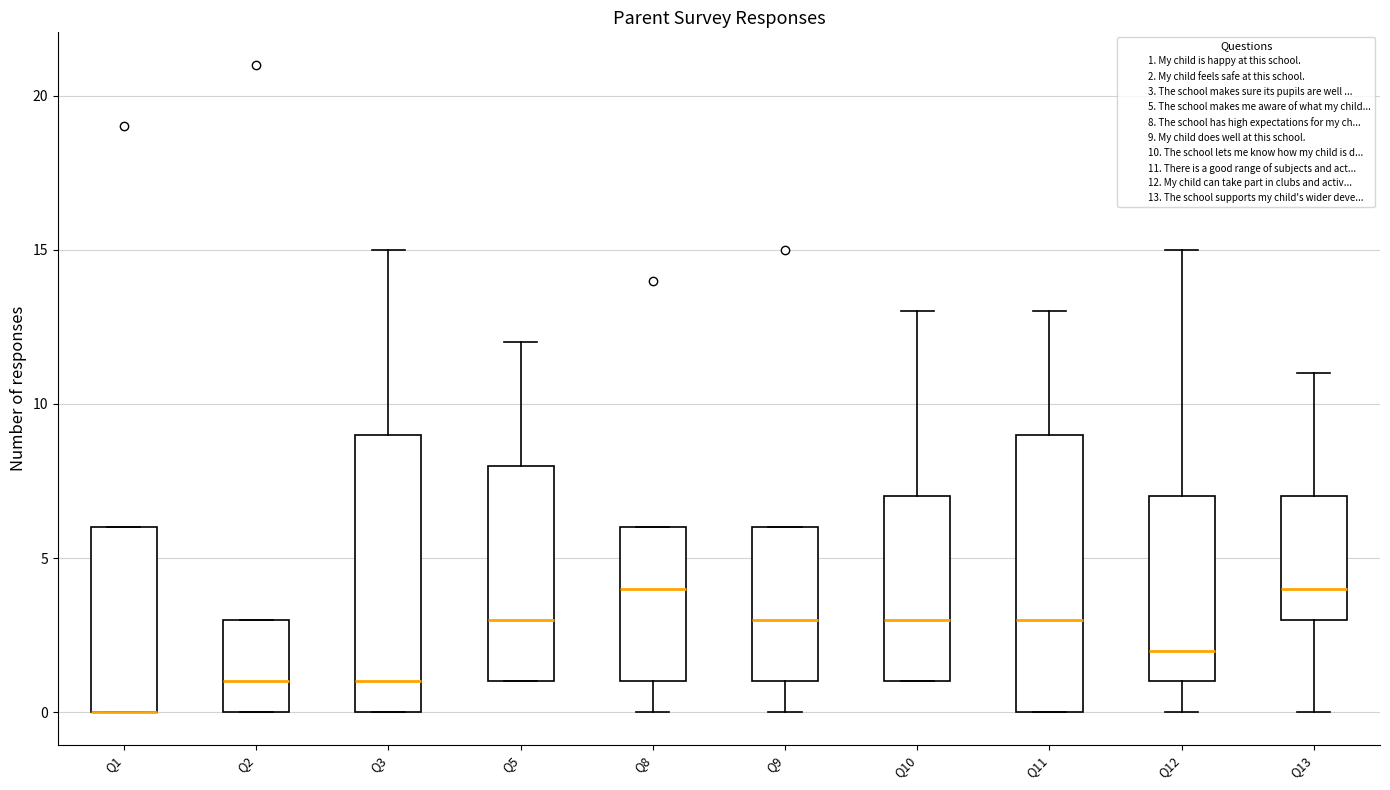

Reading left to right, transcribe this box plot: for each box, give where its median line is, the range the box spans, and where its two whiskers end, as read against the y-axis. The values are not printed on the chart, so give them approximately, as read against the axis.

Q1: median 0 (drawn on the box's lower edge), box 0 to 6, whiskers 0 to 6
Q2: median 1, box 0 to 3, whiskers 0 to 3
Q3: median 1, box 0 to 9, whiskers 0 to 15
Q5: median 3, box 1 to 8, whiskers 1 to 12
Q8: median 4, box 1 to 6, whiskers 0 to 6
Q9: median 3, box 1 to 6, whiskers 0 to 6
Q10: median 3, box 1 to 7, whiskers 1 to 13
Q11: median 3, box 0 to 9, whiskers 0 to 13
Q12: median 2, box 1 to 7, whiskers 0 to 15
Q13: median 4, box 3 to 7, whiskers 0 to 11